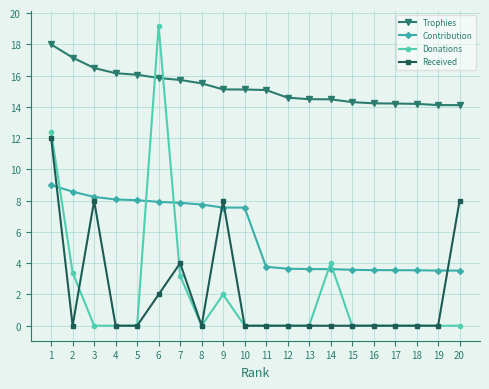

The Donations series shows -10.2 at 7. True or false?

False